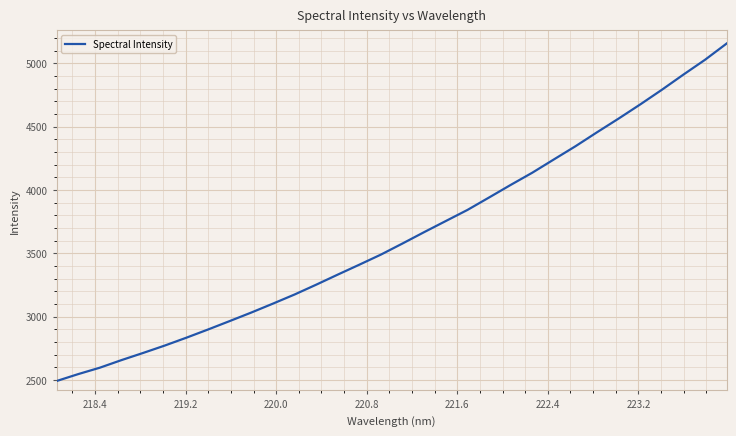

What is the difference between the maximum and minimum values?

2664.2